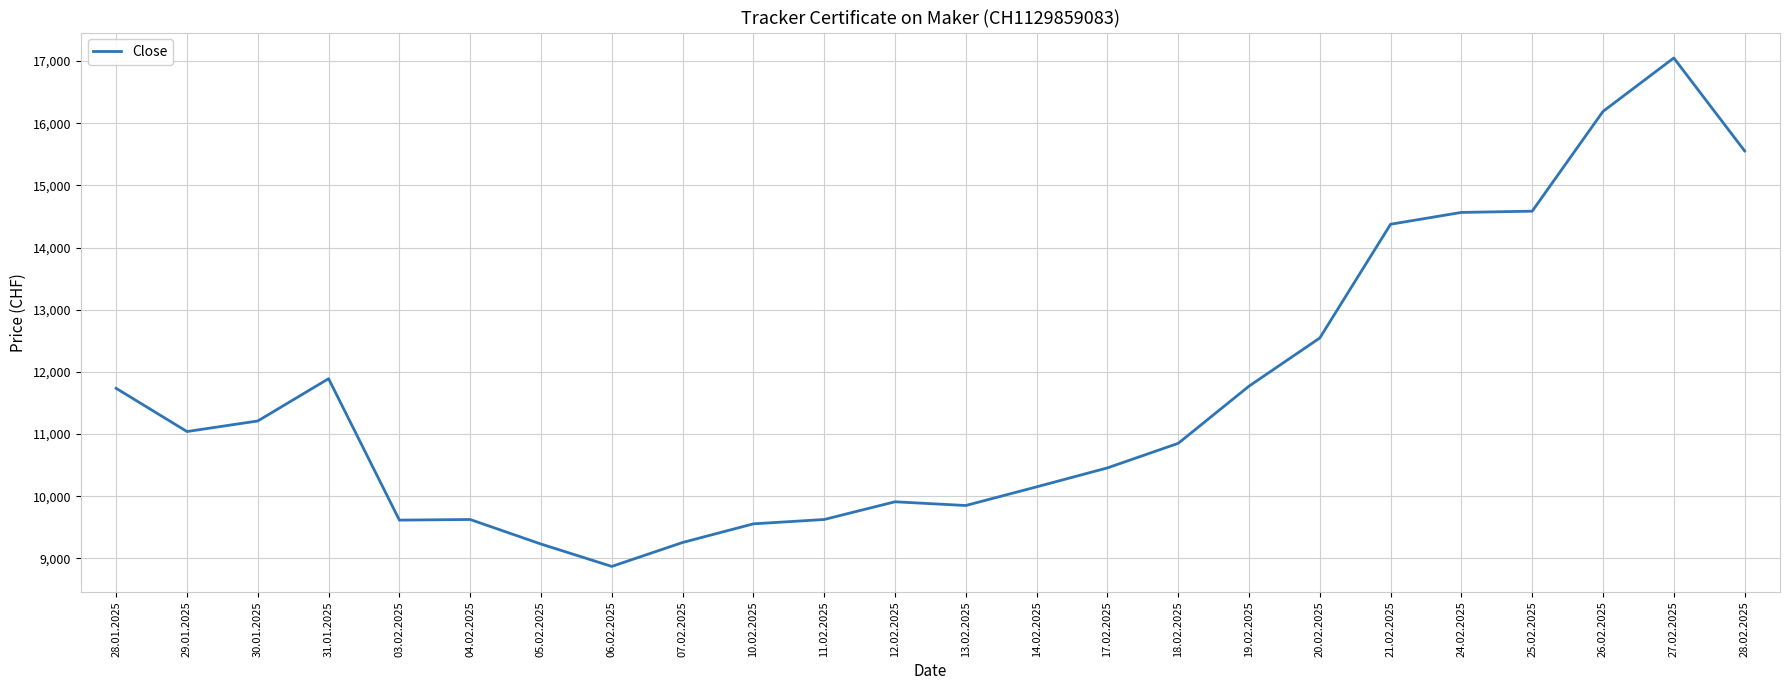

Which has a higher value, 05.02.2025 or 25.02.2025?

25.02.2025